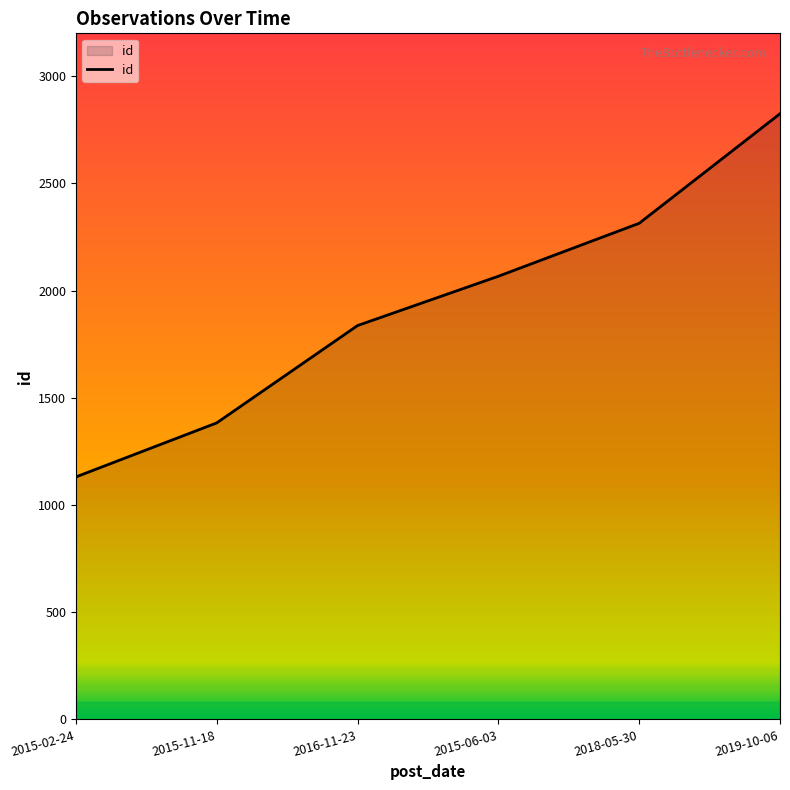

Rank the categories by value from lowest to highest.

2015-02-24, 2015-11-18, 2016-11-23, 2015-06-03, 2018-05-30, 2019-10-06